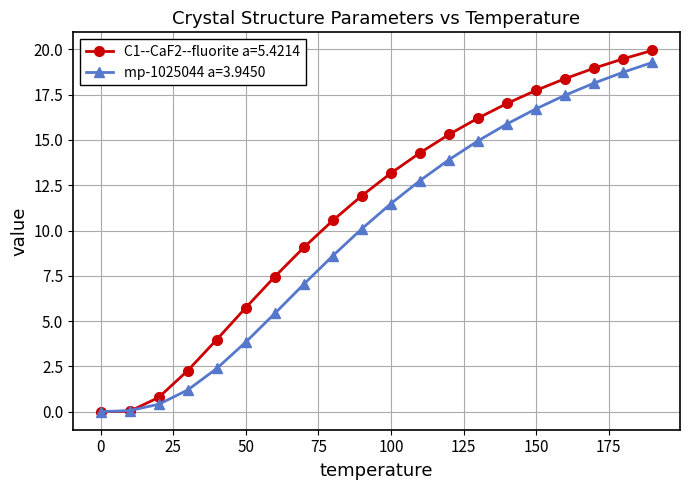

How many lines are shown in the chart?

2